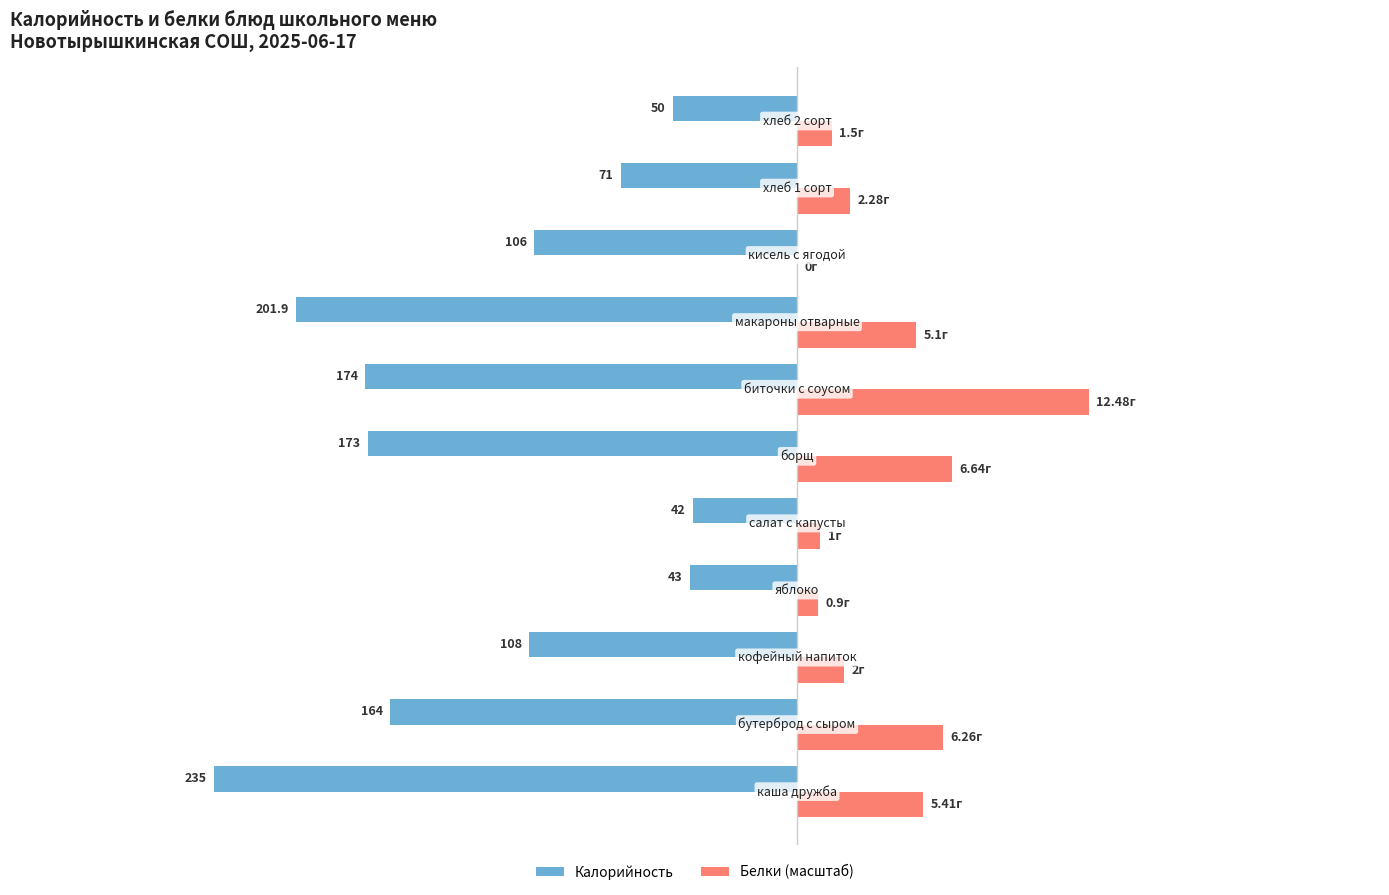

How many categories are shown in the chart?

11